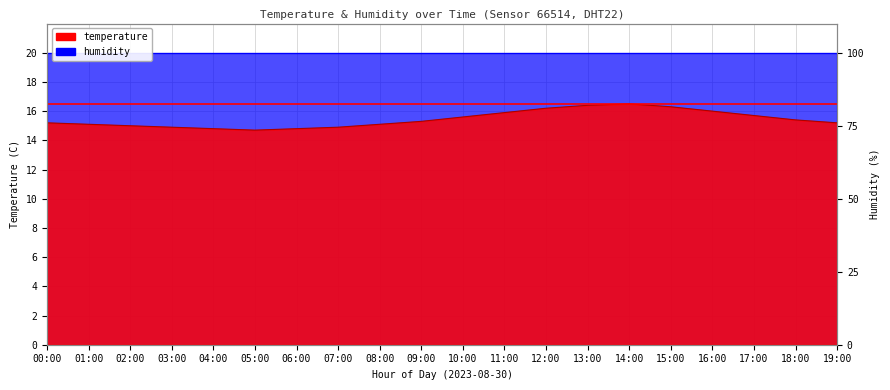

Which label corresponds to the largest value in the chart?

14:00